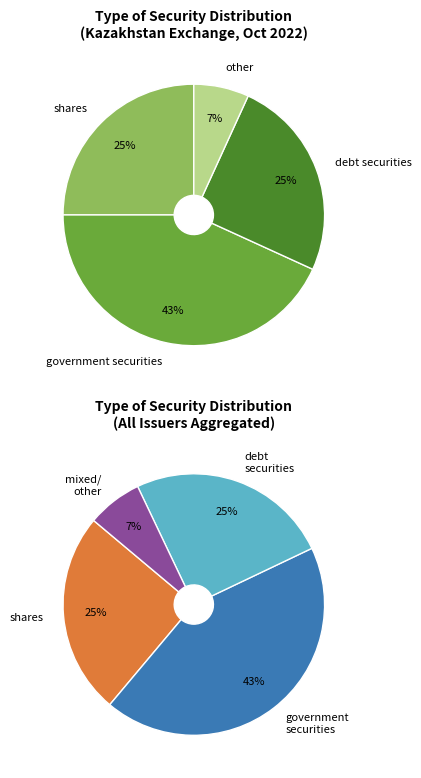

Which slice is the smallest?

other